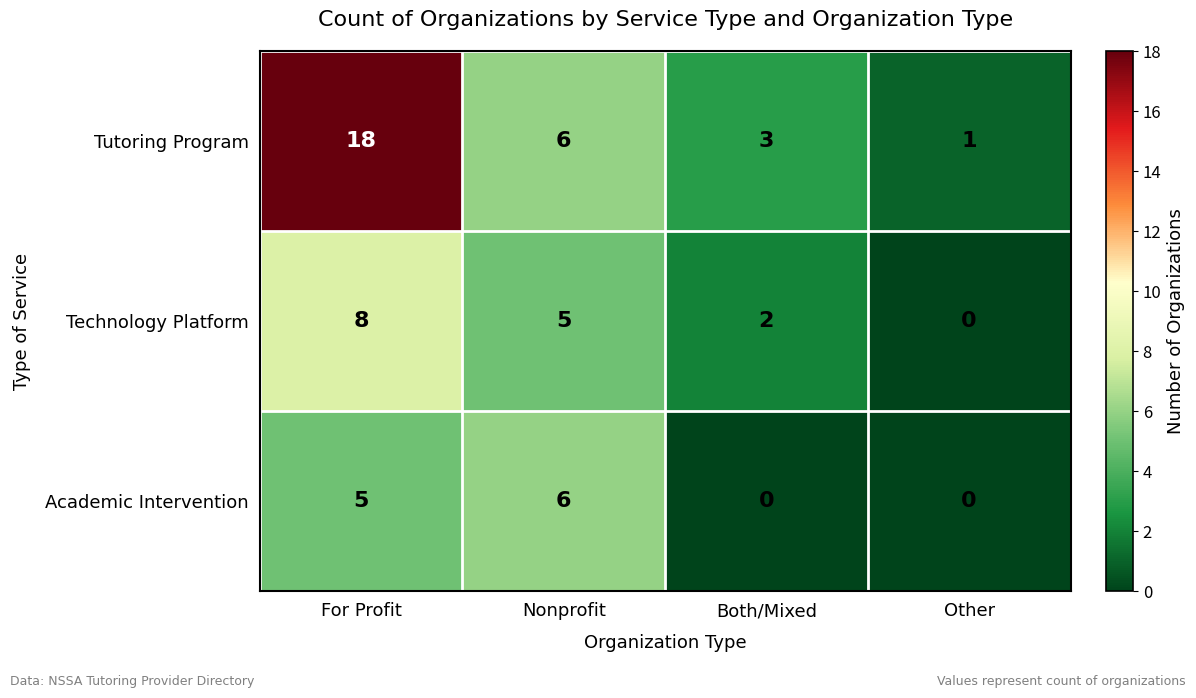

Which series has the widest spread of values?

Tutoring Program